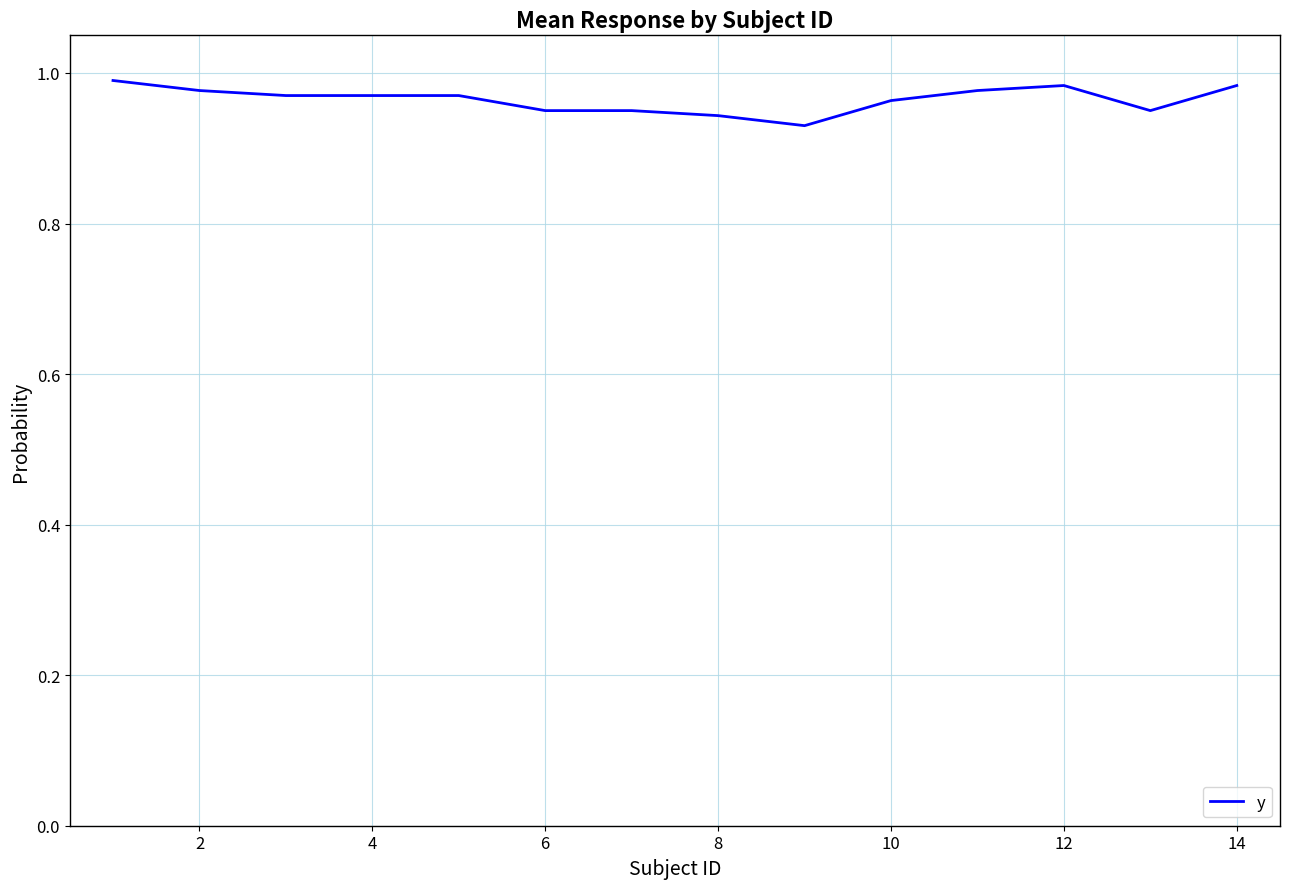

What is the value of the 14th point from the left?

1.0